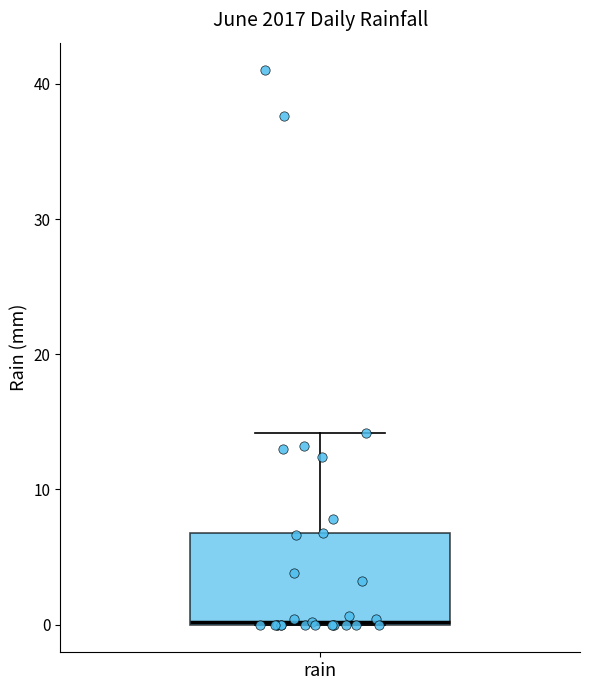

Where is the lower edge of the box for rain on the y-axis? The values are not printed on the chart, so give them approximately, as read against the axis.

0